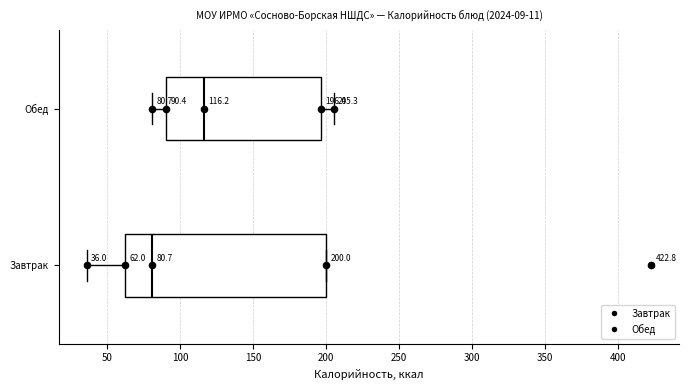

Which box's median line is the furthest to the right?

Обед